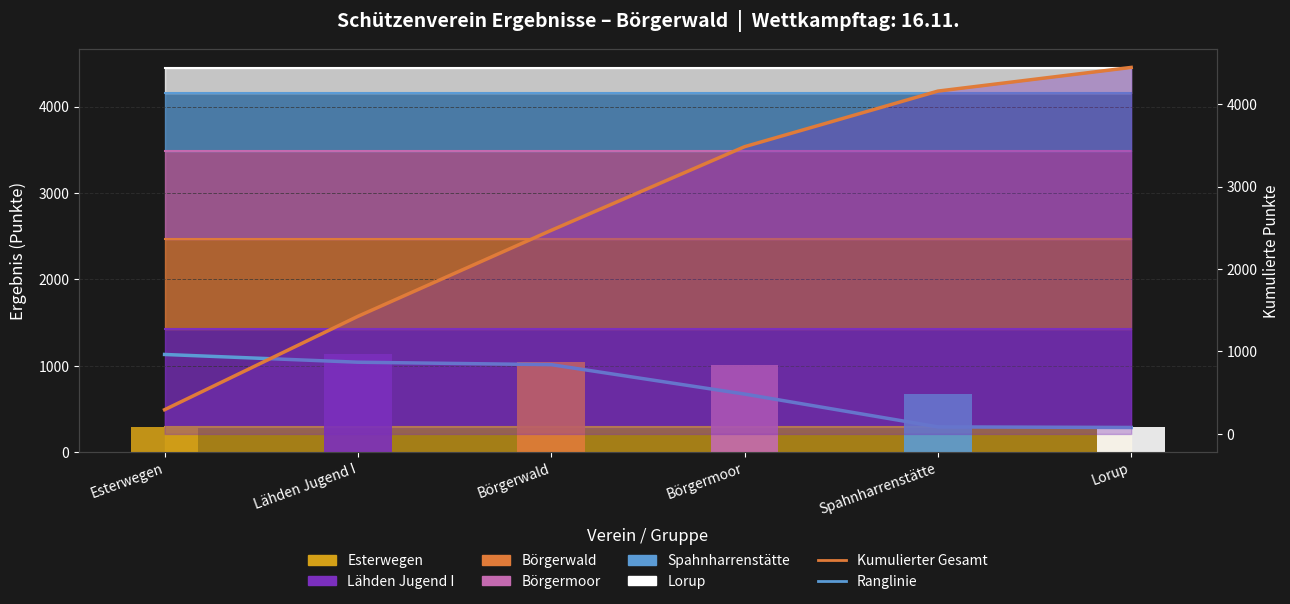

What is the smallest value displayed?

287.1